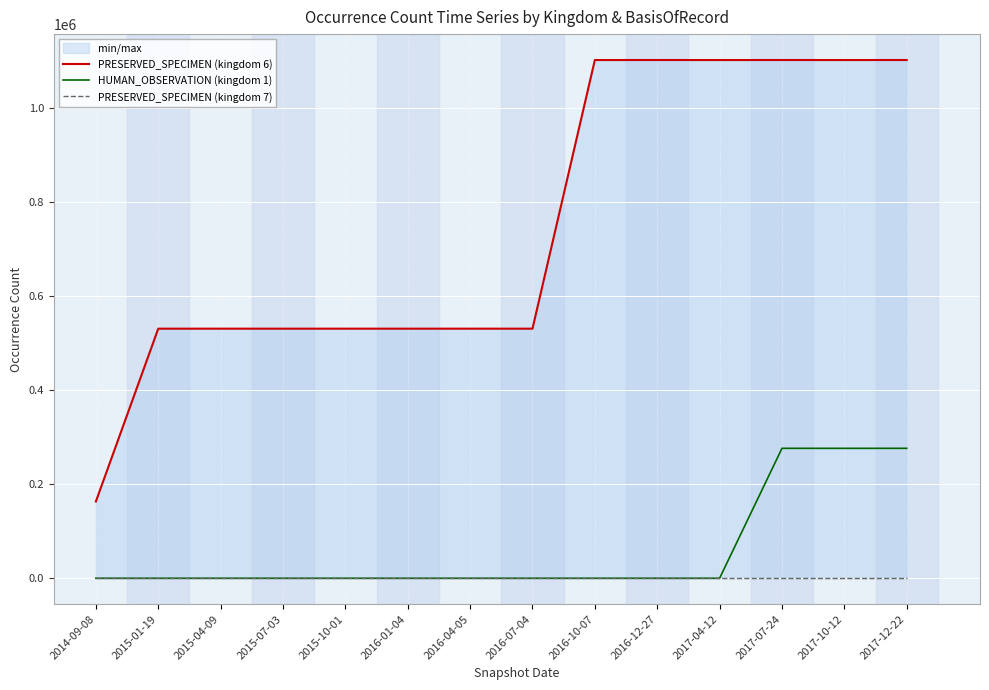

True or false: PRESERVED_SPECIMEN (kingdom 7) has more than 1 interior local peaks.

False